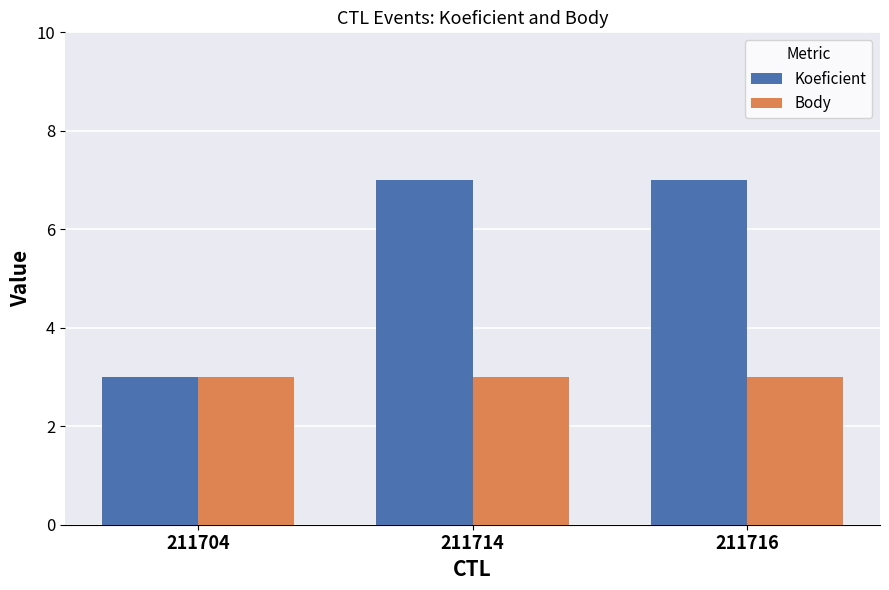

Which category has the lowest value in the Koeficient series?

211704